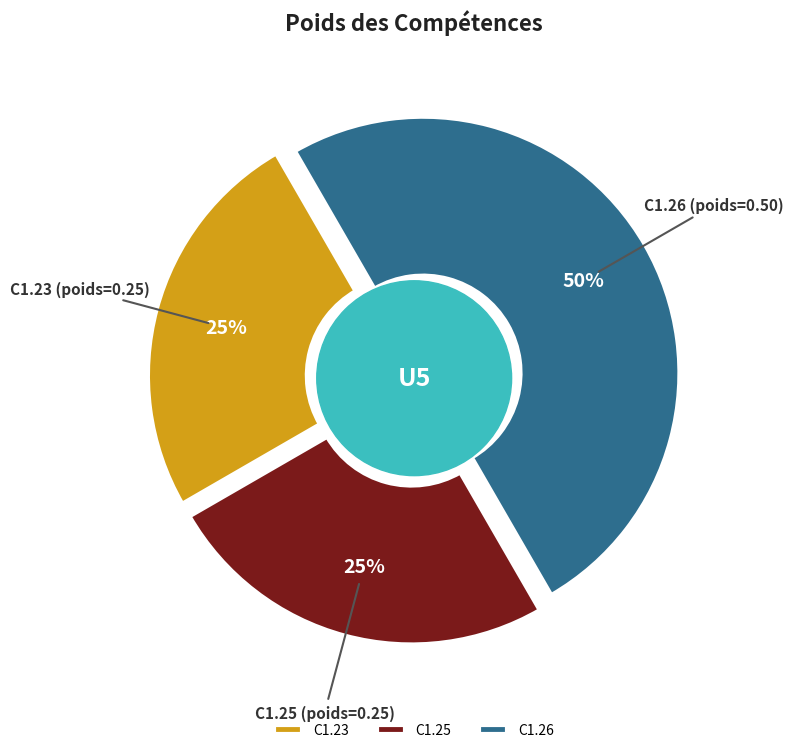

What percentage is NOT represented by C1.24?

100.0%